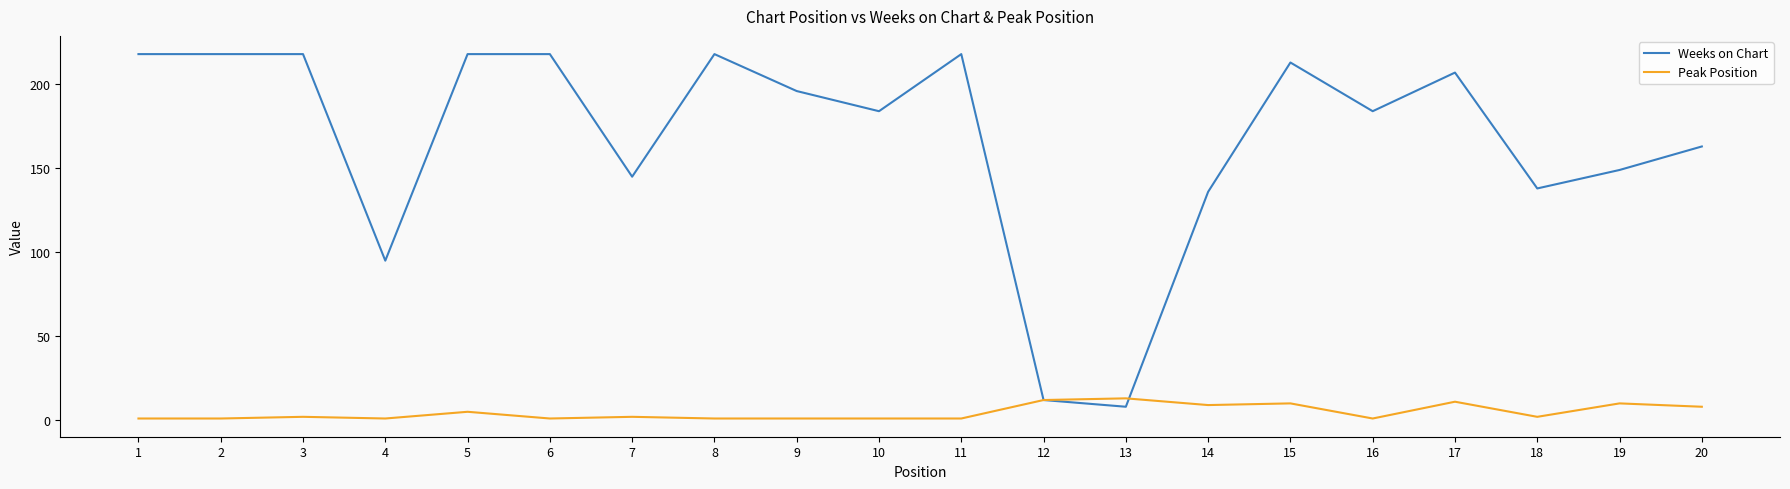

The Weeks on Chart series shows 214 at 19. True or false?

False